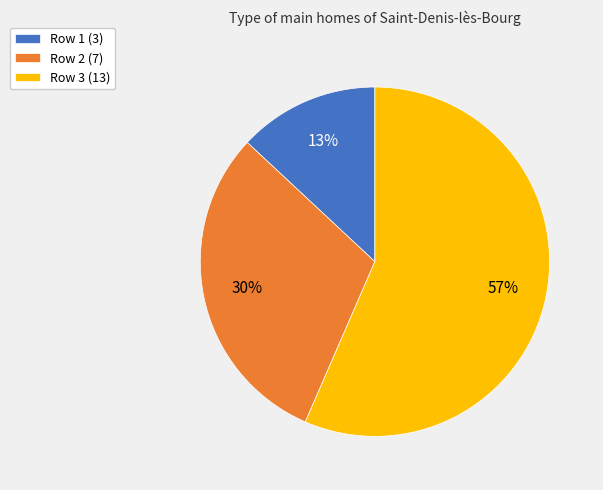

To the nearest percent, what is the average slice percentage?

33%